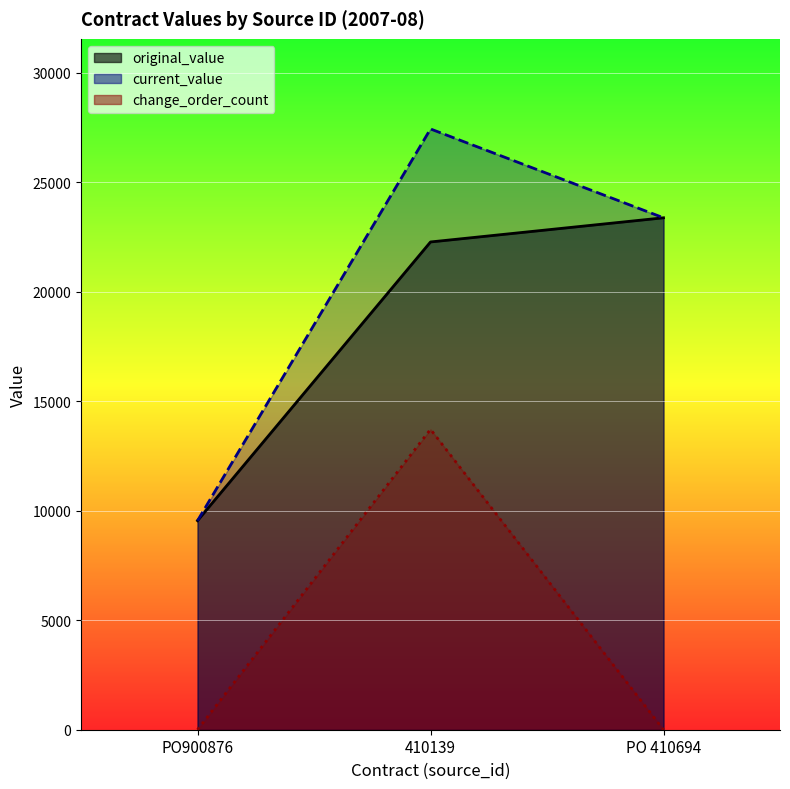

Which category has the lowest value in the current_value series?

PO900876